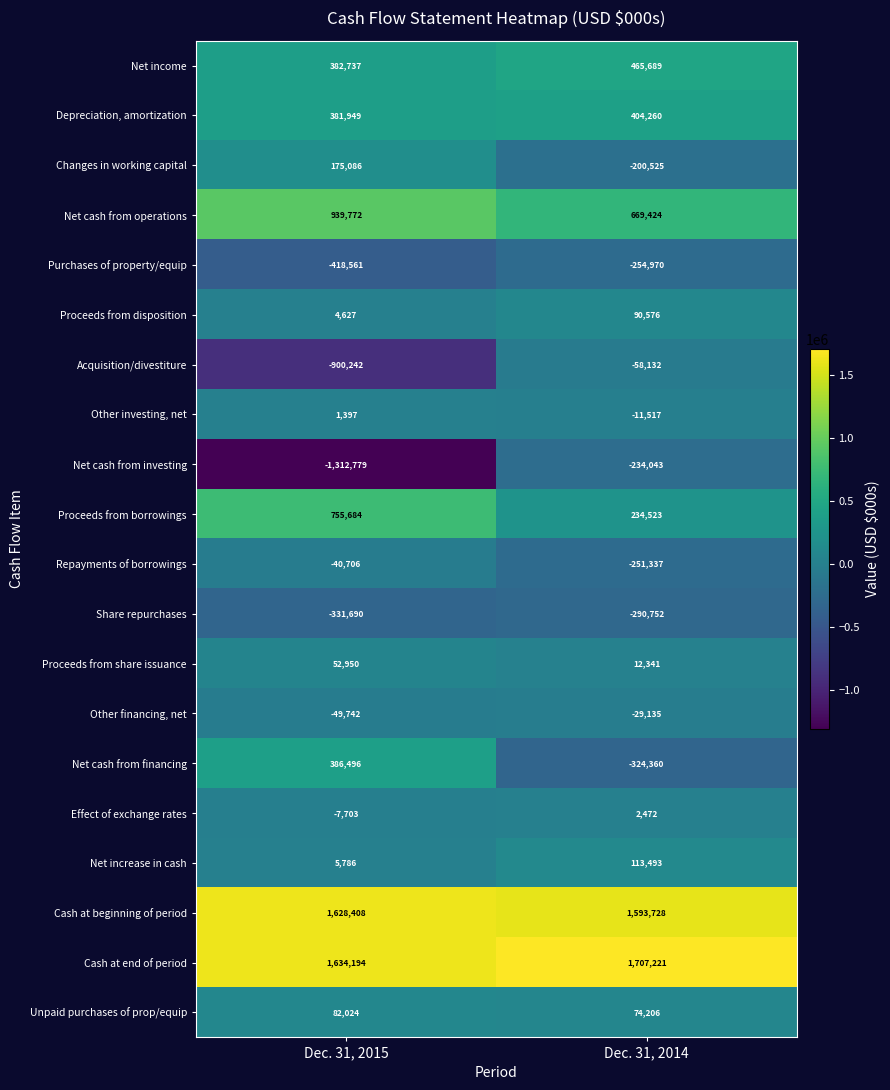

At which category is the sum across all series the highest?

Dec. 31, 2014